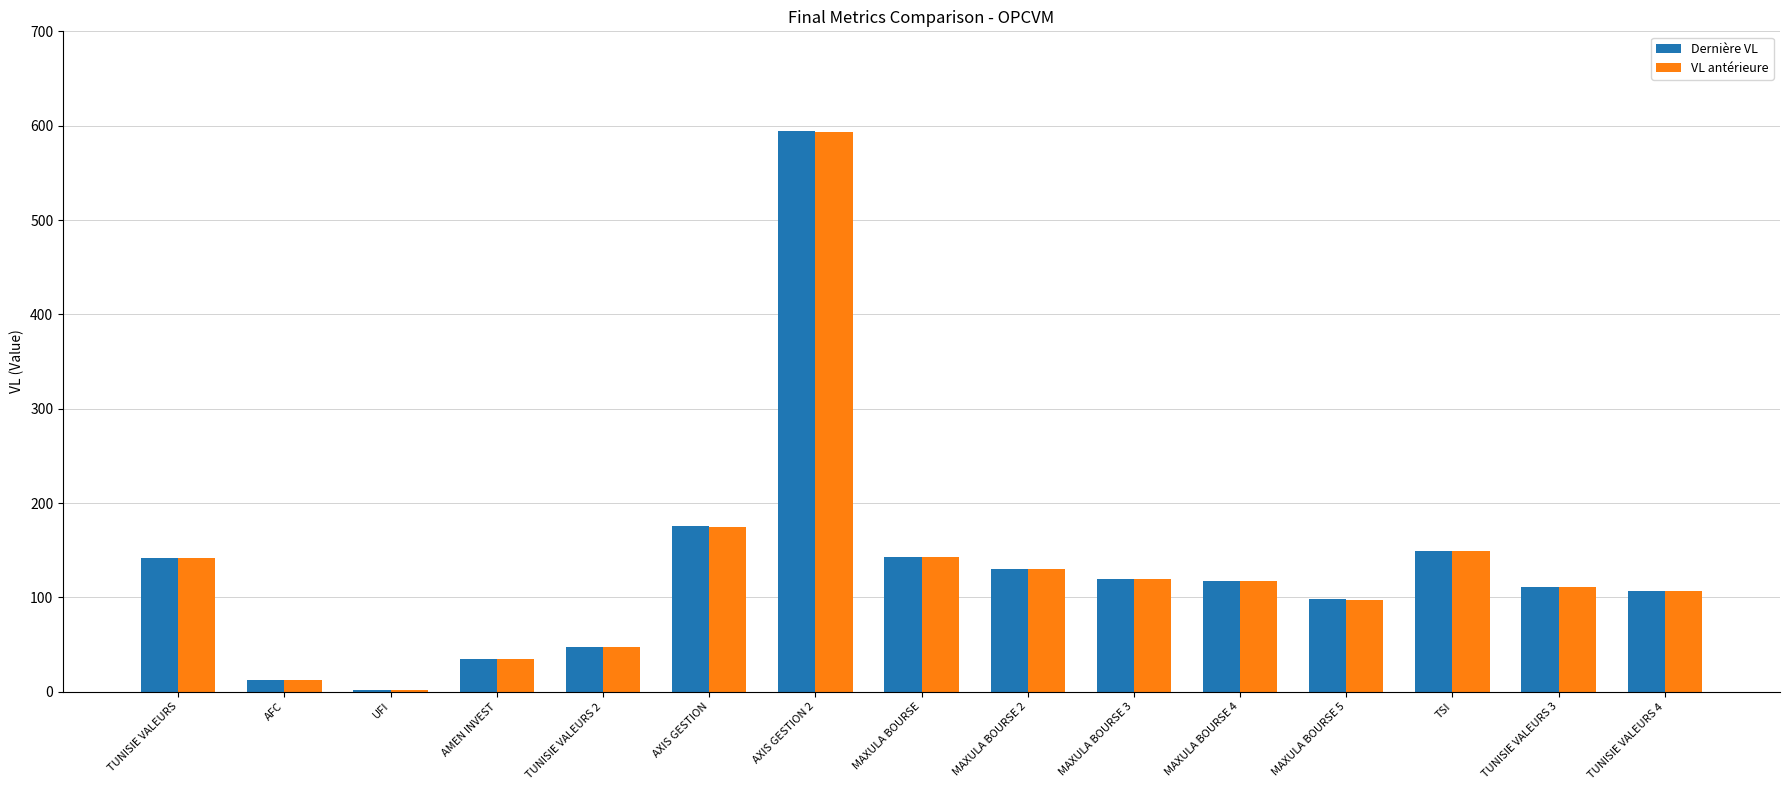

What is the sum of the VL antérieure values at TUNISIE VALEURS 4 and TUNISIE VALEURS 3?

217.4